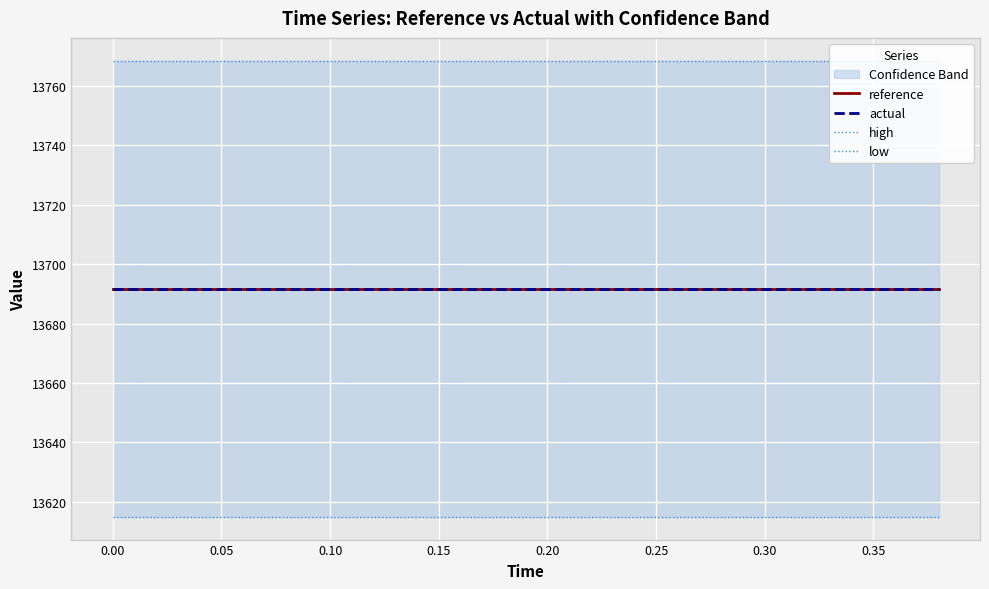

Is the value of reference at 0.40 greater than the value of high at 0.00?

No